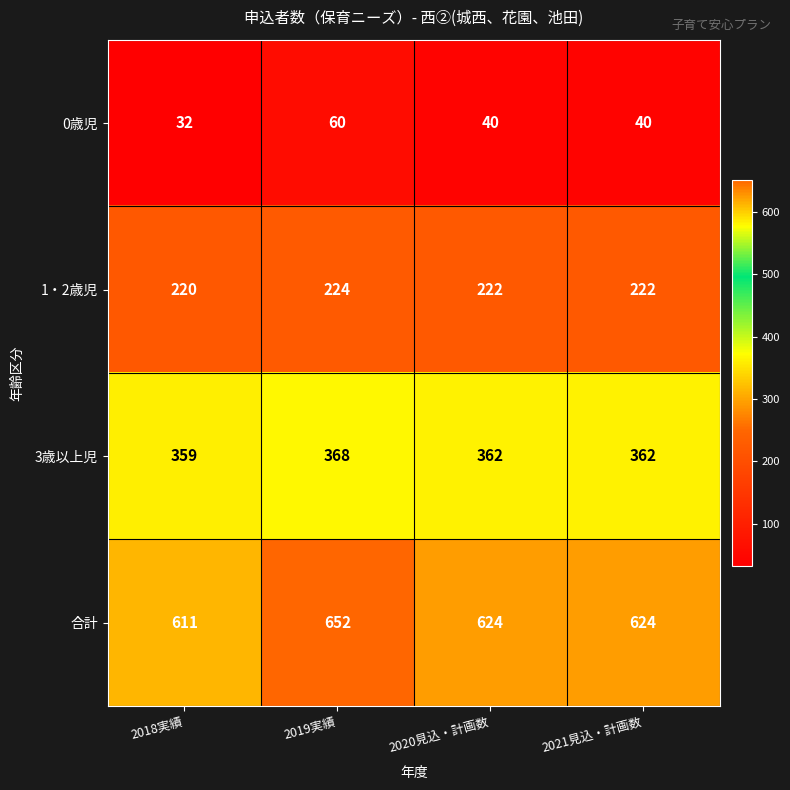

At 2021見込・計画数, list the series in order from smallest to largest.

0歳児, 1・2歳児, 3歳以上児, 合計